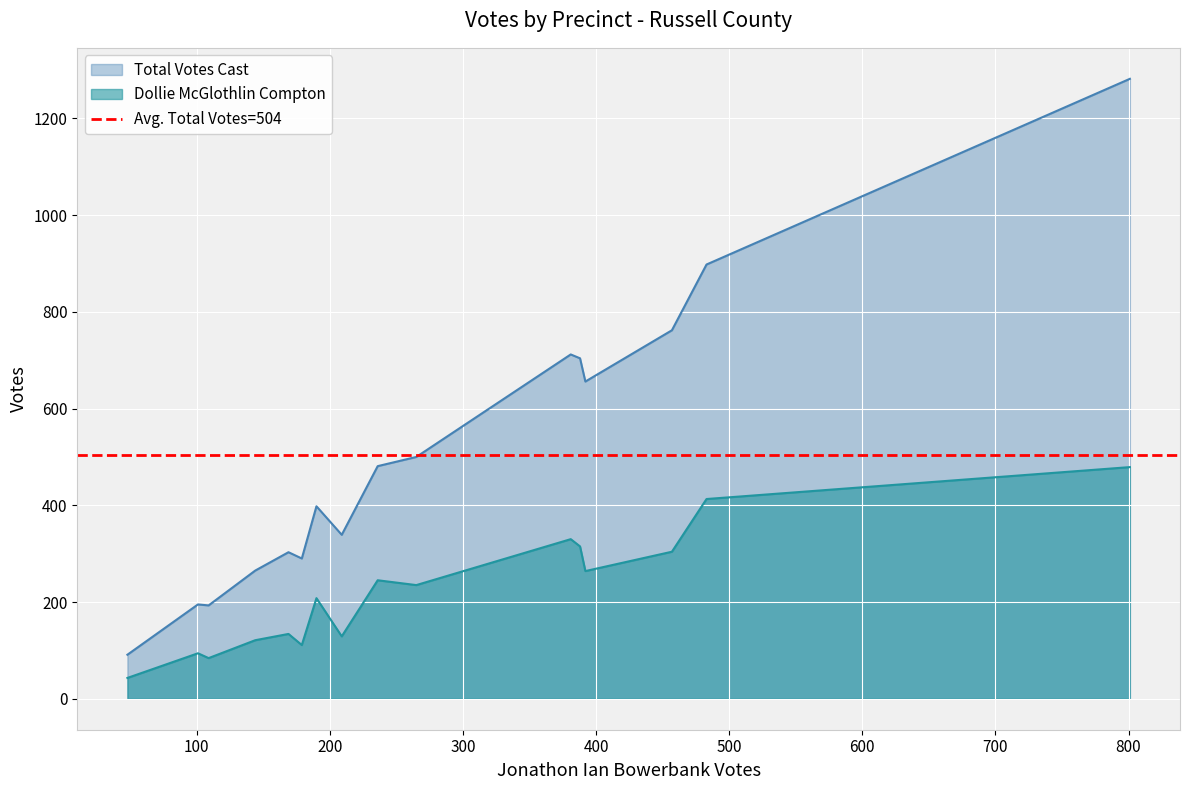

At how many categories does at least one series exceed 227?

13